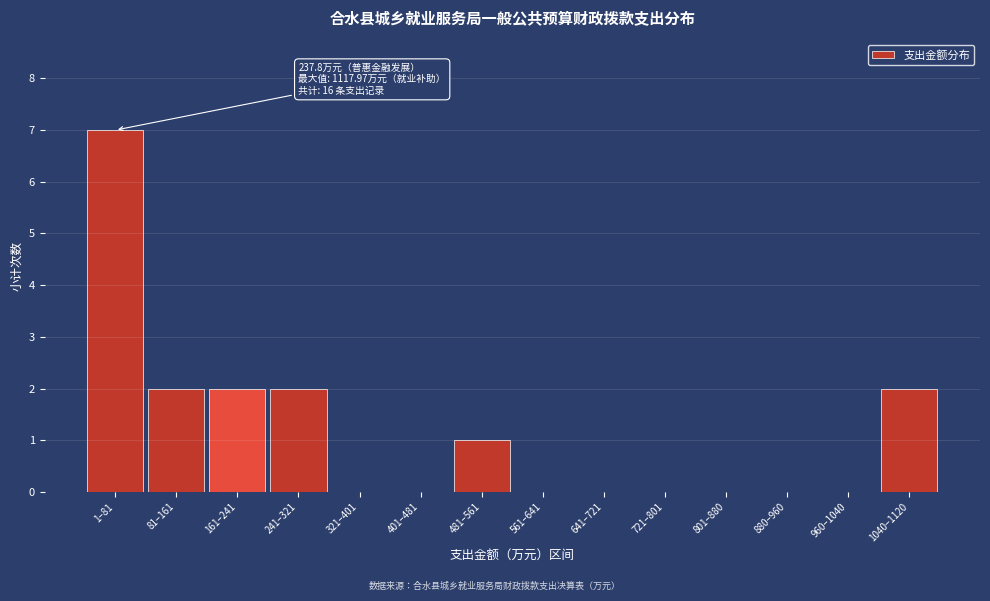

Reading right to left, transcribe all the data shown in this chart.

1040–1120=2	960–1040=0	880–960=0	801–880=0	721–801=0	641–721=0	561–641=0	481–561=1	401–481=0	321–401=0	241–321=2	161–241=2	81–161=2	1–81=7